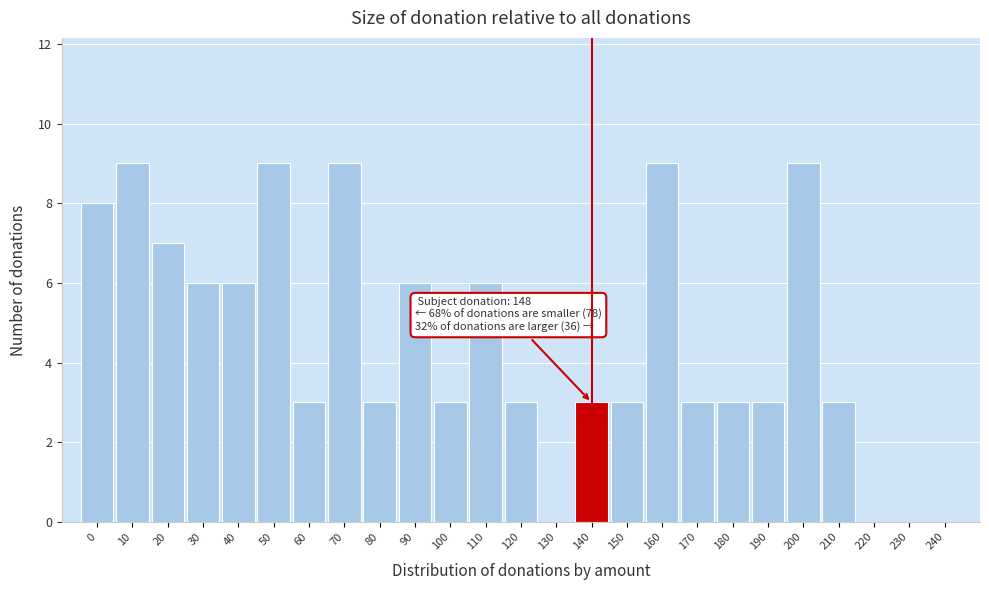

Reading right to left, what are all the values shown in this chart?

240=0	230=0	220=0	210=3	200=9	190=3	180=3	170=3	160=9	150=3	140=3	130=0	120=3	110=6	100=3	90=6	80=3	70=9	60=3	50=9	40=6	30=6	20=7	10=9	0=8